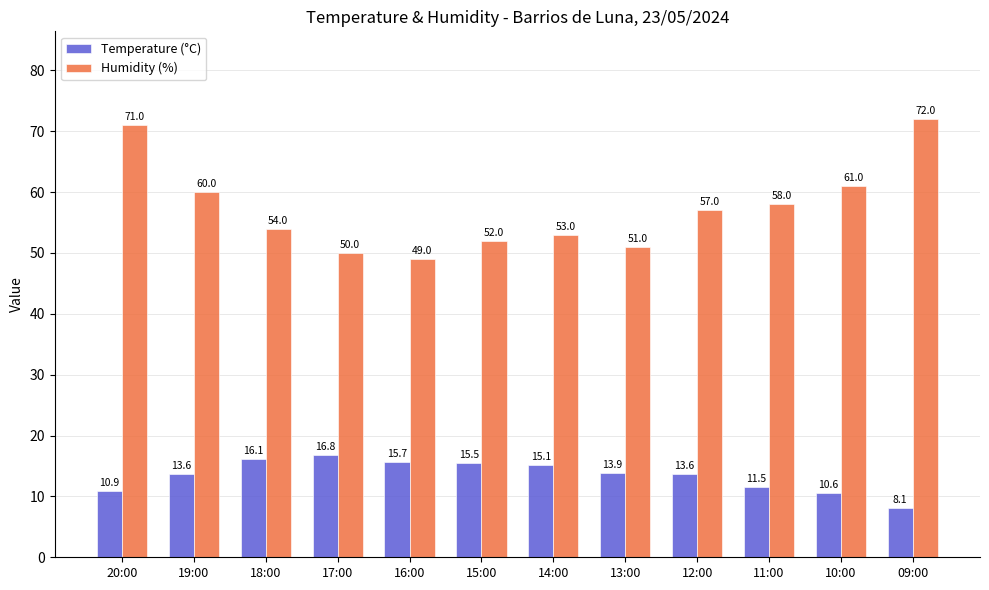

What value does the Temperature (°C) series have at 20:00?

10.9